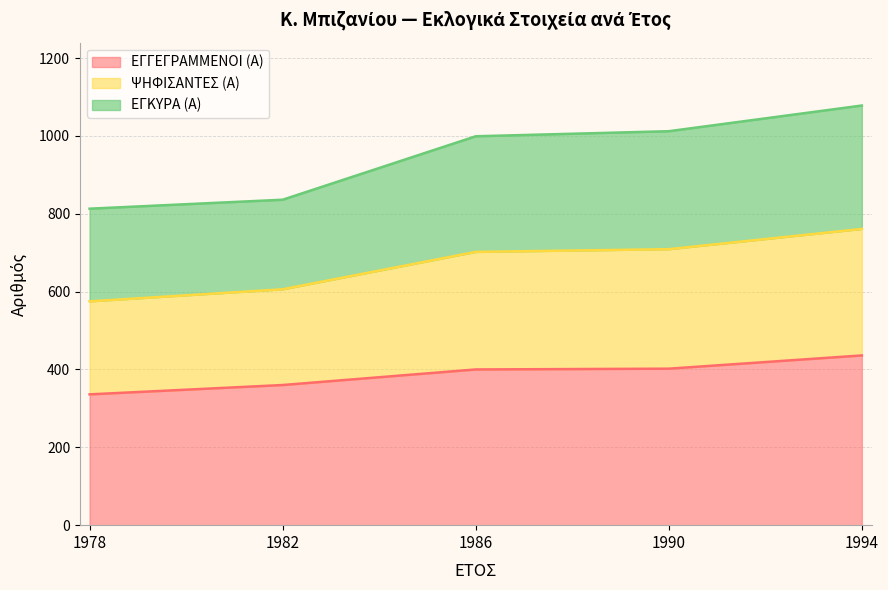

True or false: ΕΓΓΕΓΡΑΜΜΕΝΟΙ (Α) and ΨΗΦΙΣΑΝΤΕΣ (Α) cross at least once.

False